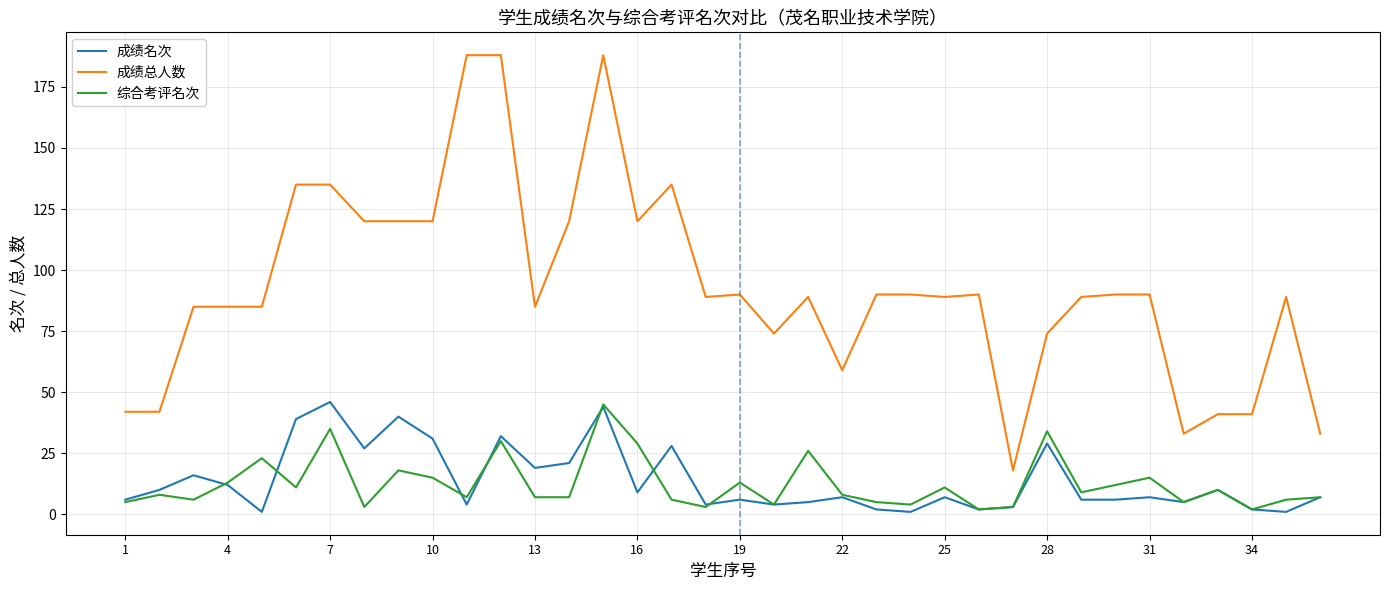

Which series has the largest total across all categories?

成绩总人数